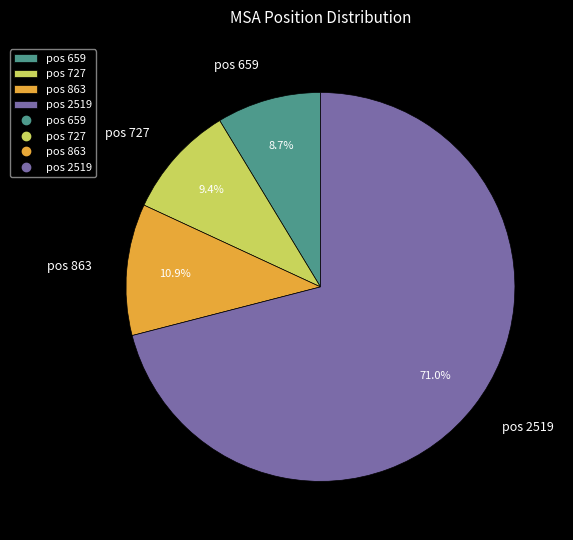

Between pos 863 and pos 2519, which is larger?

pos 2519